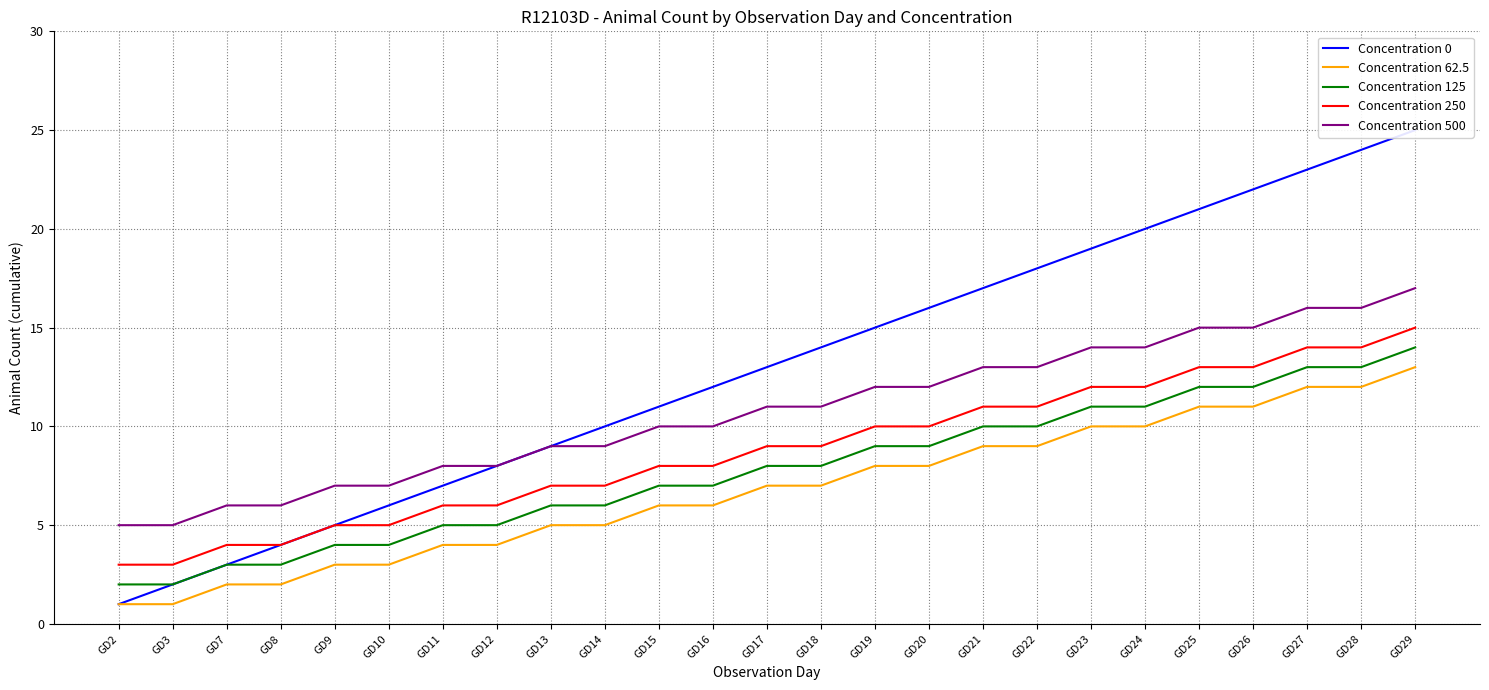

List the labels in order of Concentration 125 value, largest first.

GD29, GD27, GD28, GD25, GD26, GD23, GD24, GD21, GD22, GD19, GD20, GD17, GD18, GD15, GD16, GD13, GD14, GD11, GD12, GD9, GD10, GD7, GD8, GD2, GD3